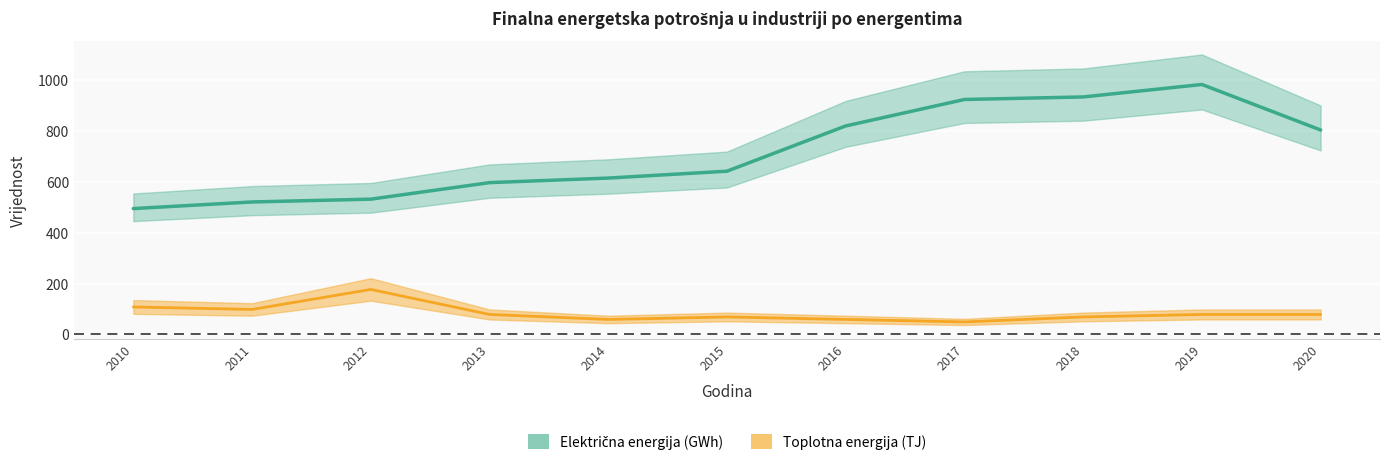

Is the value of Toplotna energija (TJ) at 2011 greater than the value of Električna energija (GWh) at 2015?

No